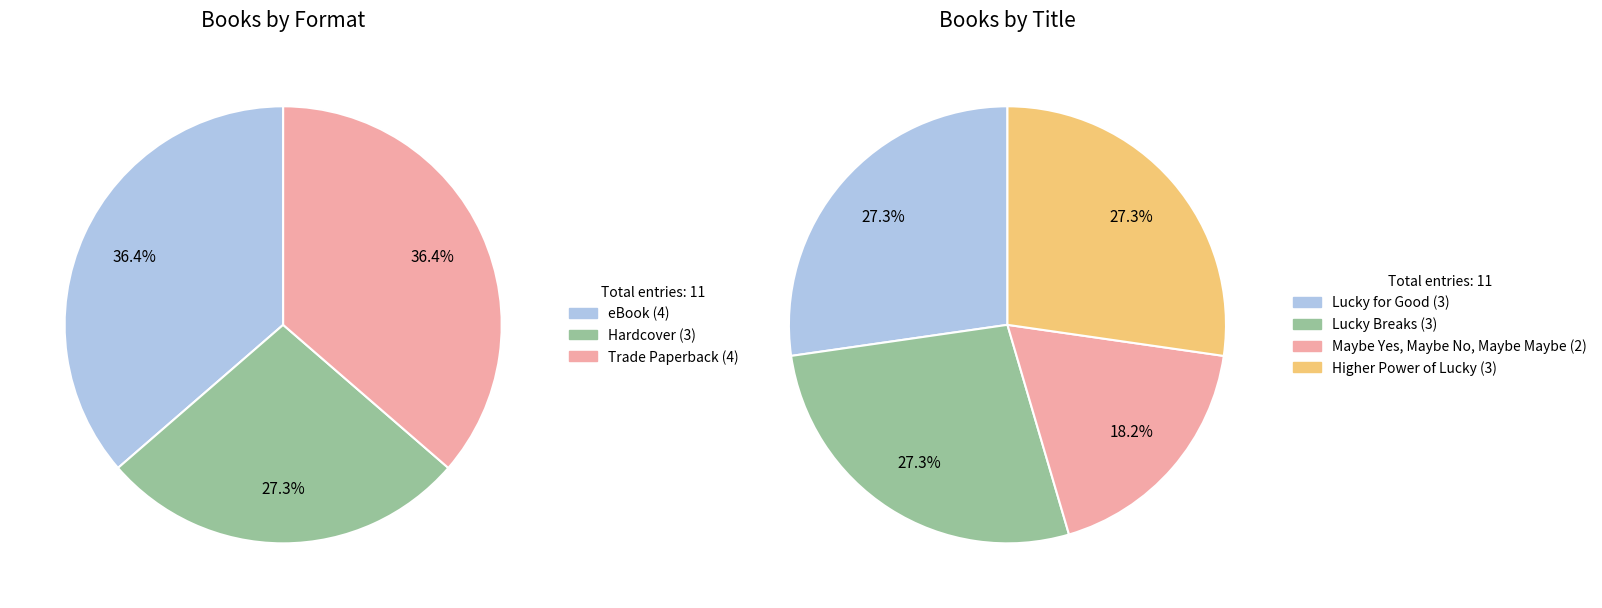

What is the ratio of the value at Trade Paperback to the value at Hardcover?

1.3